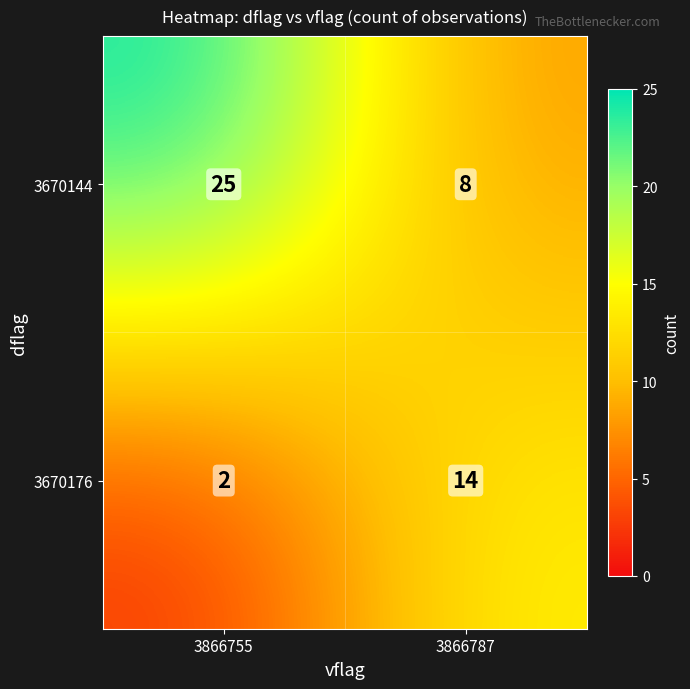

At which label is 3670144 closest to 16?

3866787